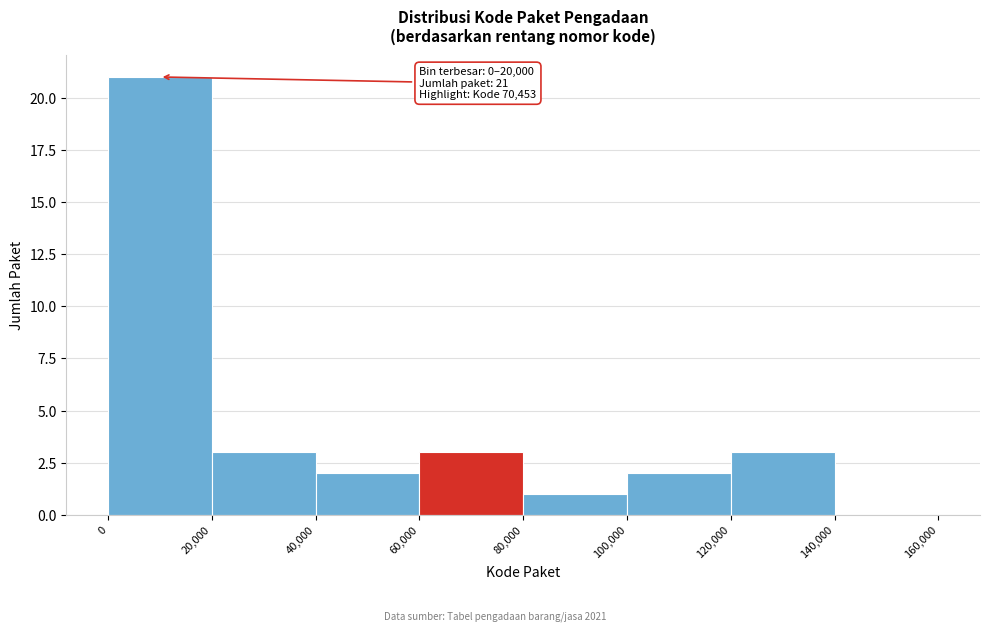

Over which range of the x-axis is the bar tallest?

0 to 20,000